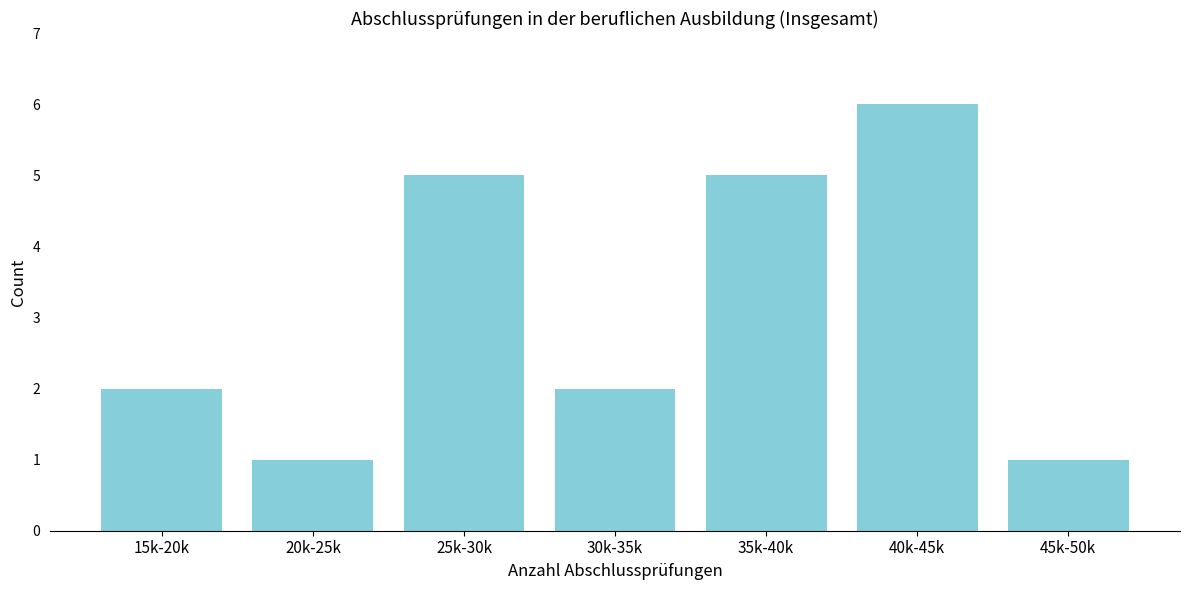

Reading left to right, transcribe all the data shown in this chart.

15k-20k=2	20k-25k=1	25k-30k=5	30k-35k=2	35k-40k=5	40k-45k=6	45k-50k=1